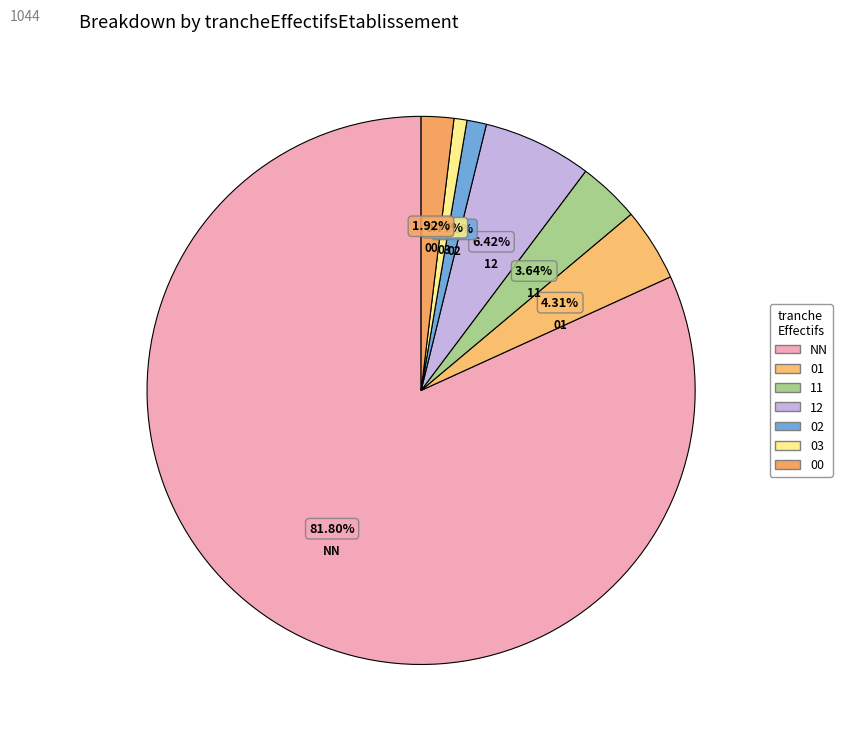

True or false: NN accounts for 82% of the total.

True